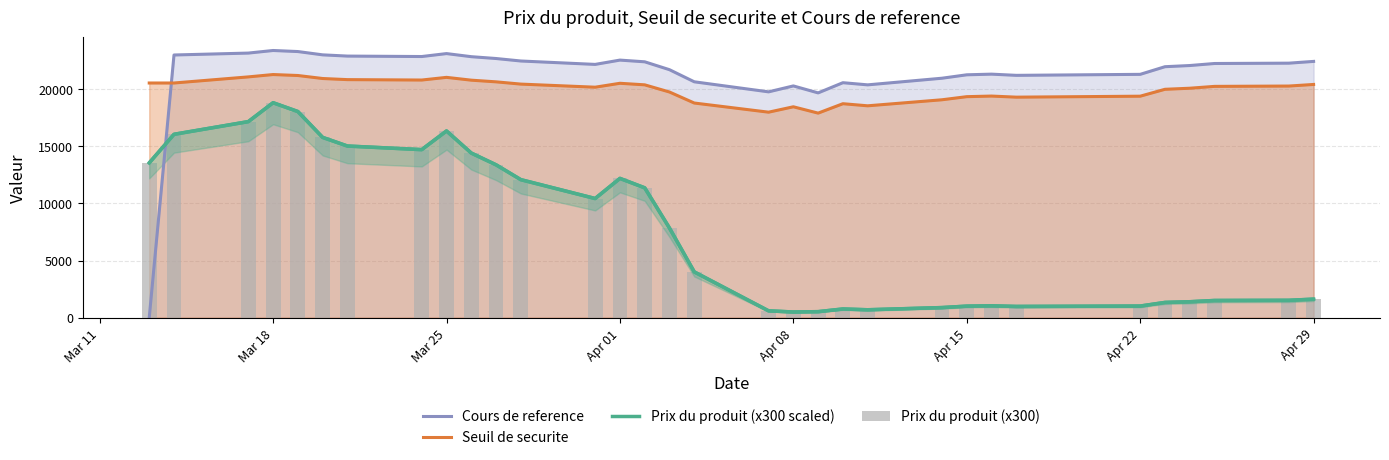

True or false: Cours de reference and Seuil de securite intersect in this chart.

True